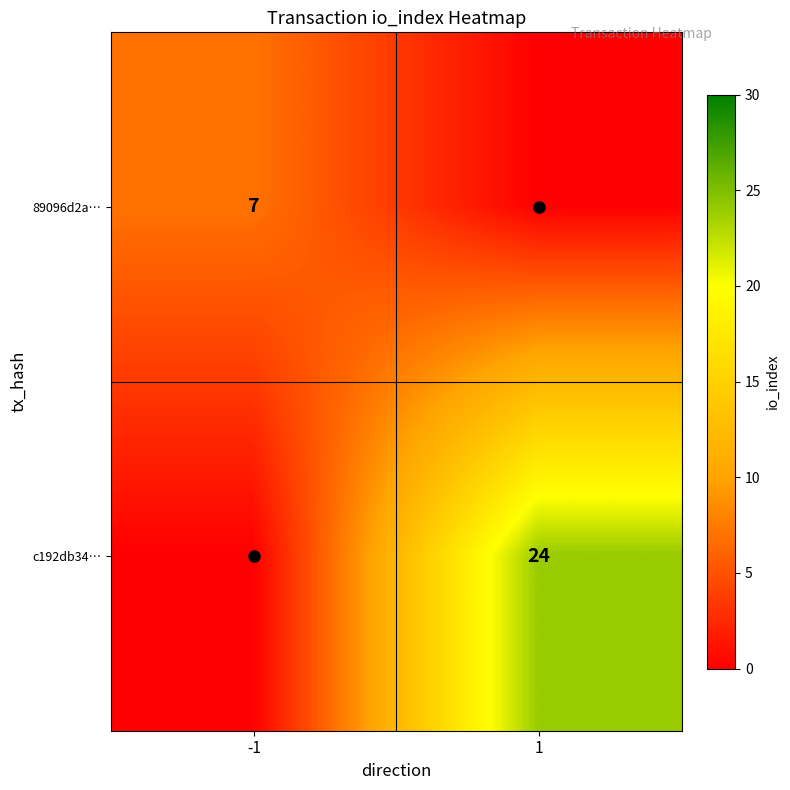

How many values in c192db34… are above zero?

1